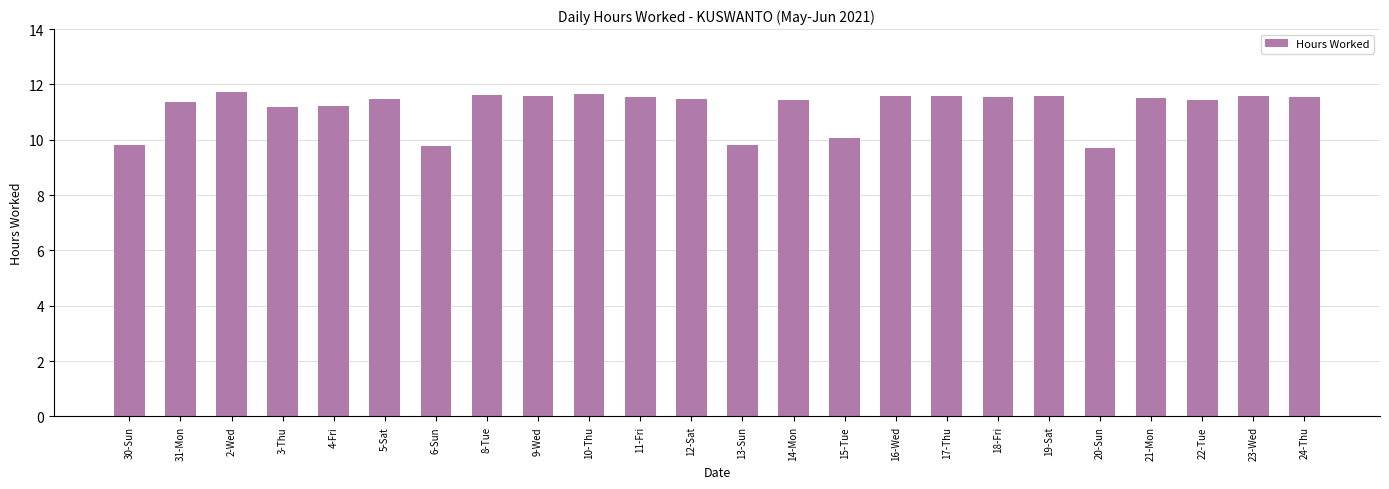

The value at 10-Thu is 11.7. True or false?

True